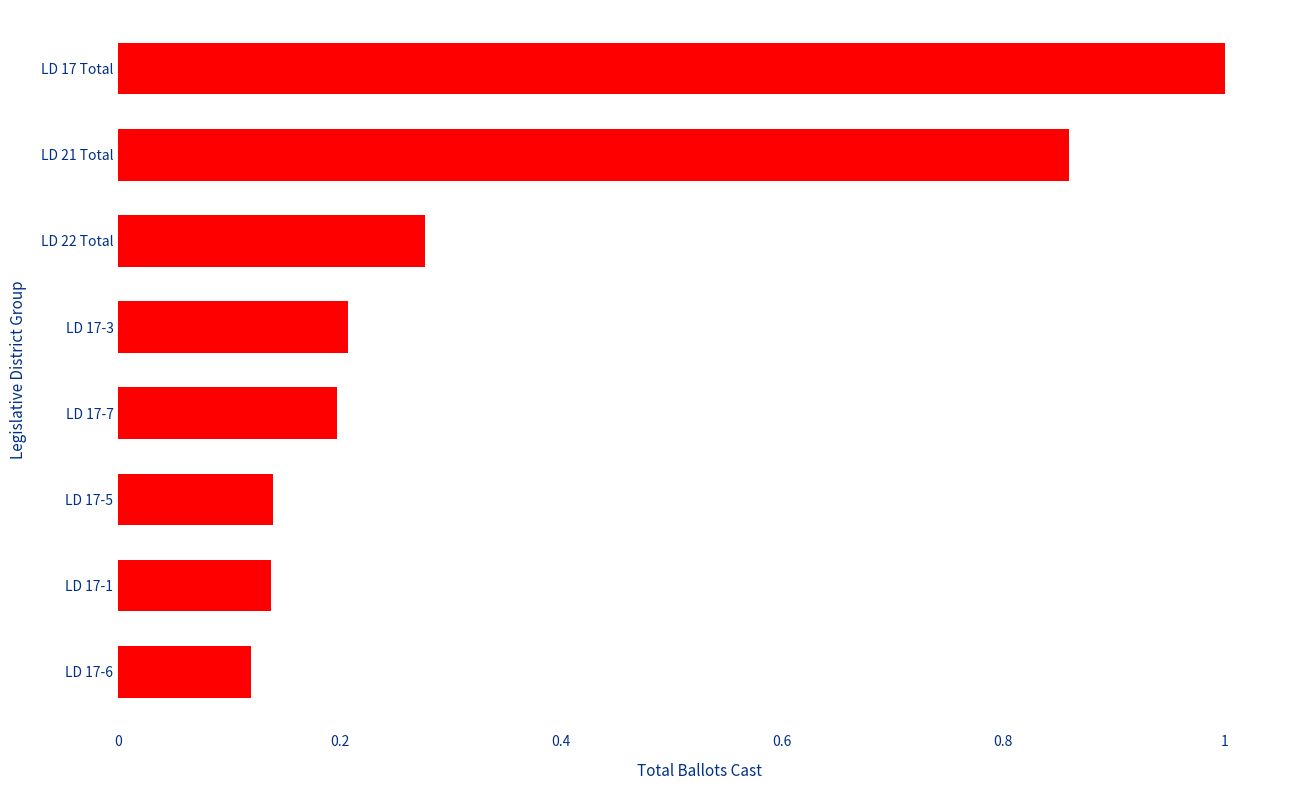

What is the difference between the second highest and minimum values?

0.7